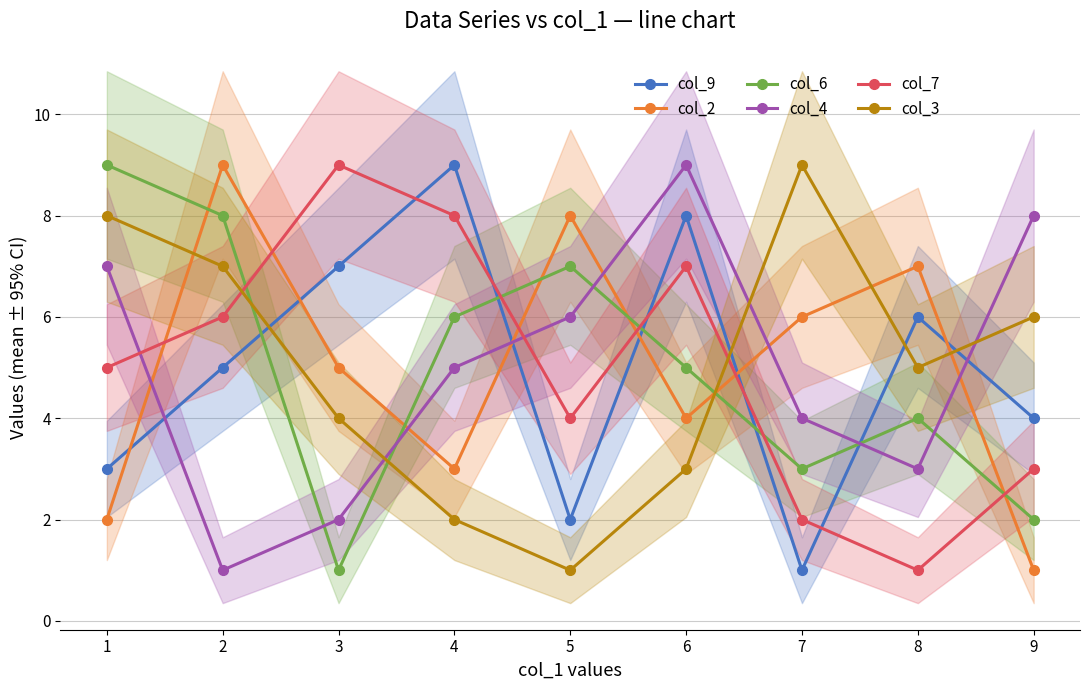

What value does the col_4 series have at 2?

1